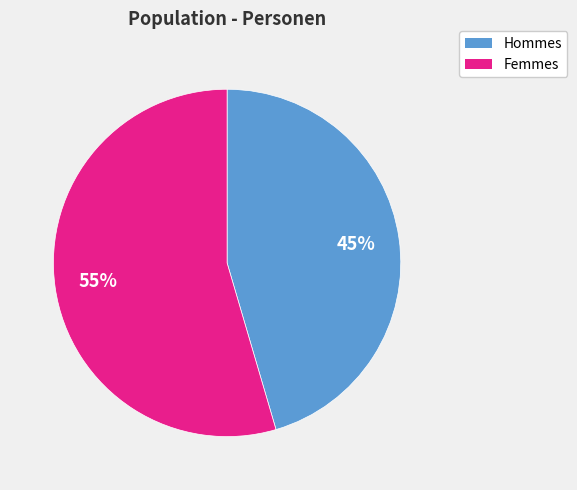

To the nearest percent, what is the average slice percentage?

50%